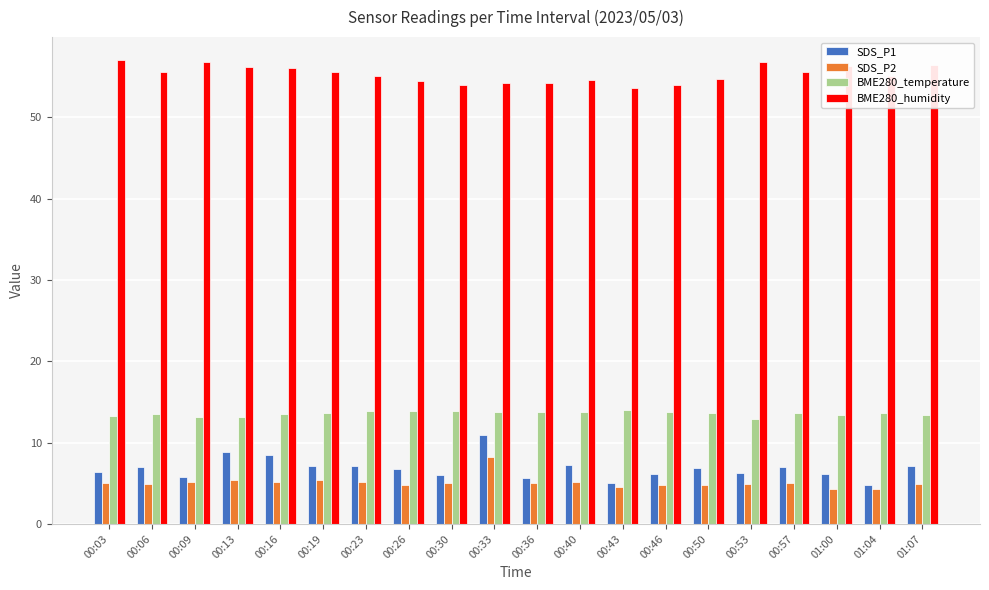

The value of BME280_temperature at 00:09 is 13.1. True or false?

True